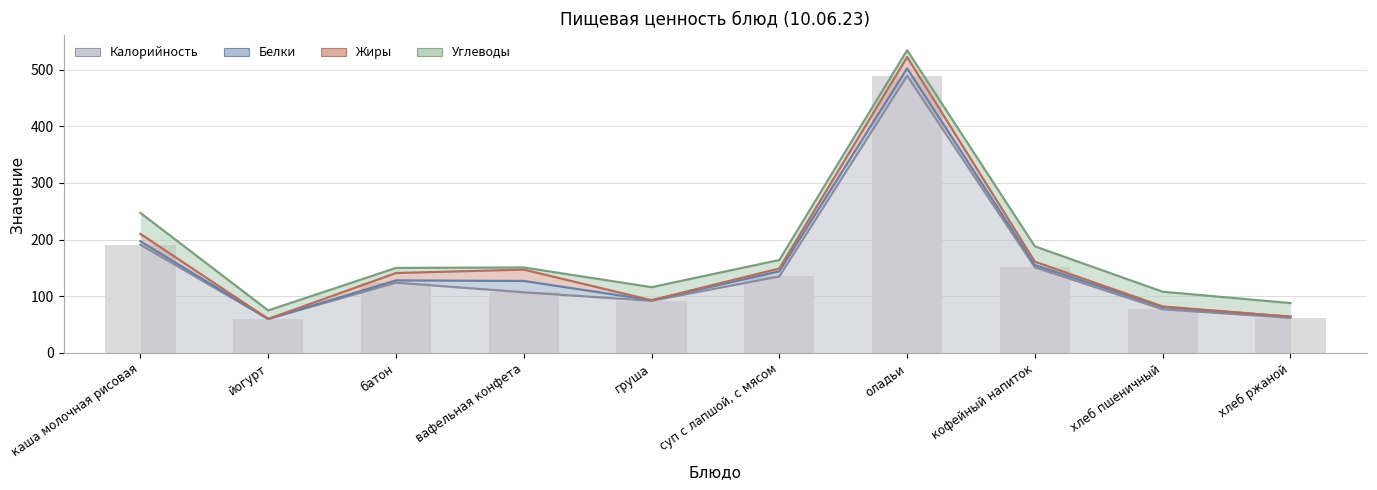

Are the bars horizontal?

No